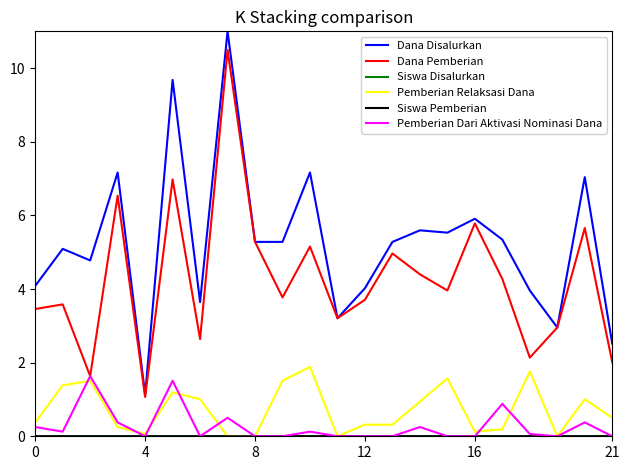

Which series has the largest total across all categories?

Dana Disalurkan